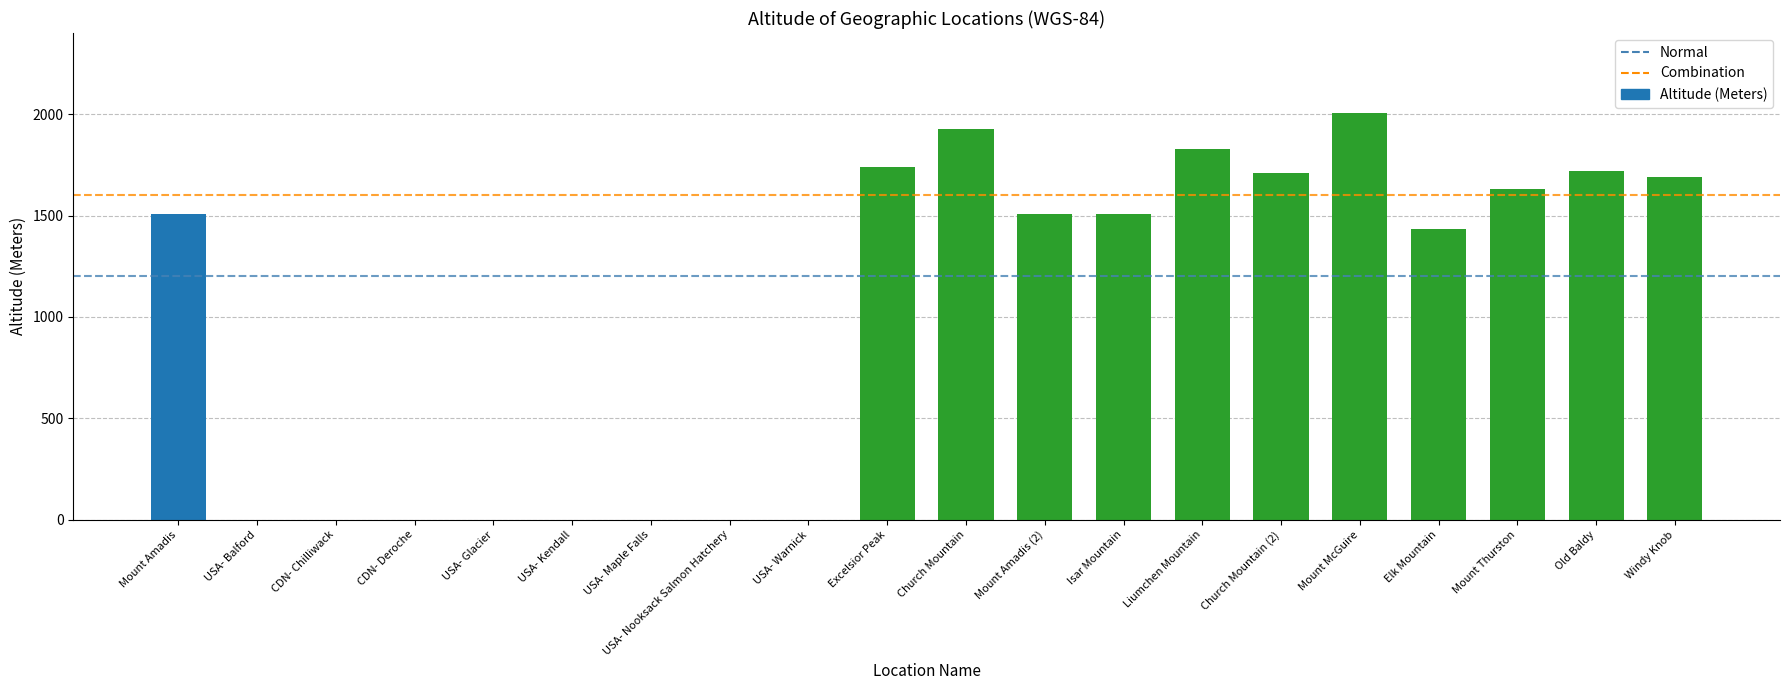

What is the average value?

1010